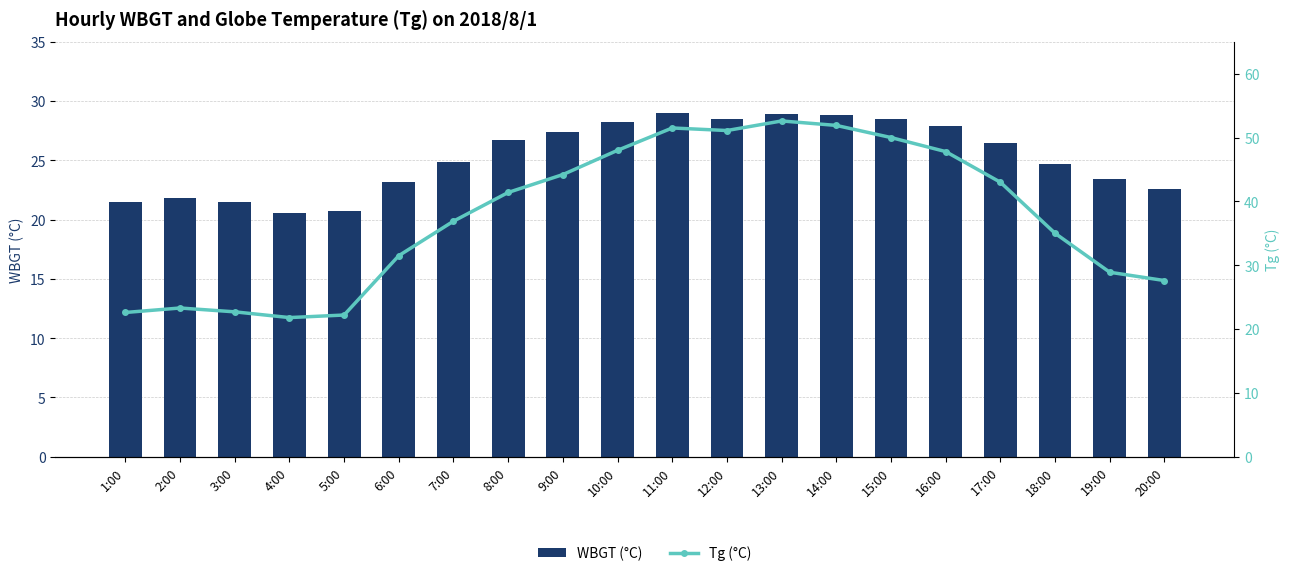

What is the approximate value of Tg (°C) at 4:00?

21.8